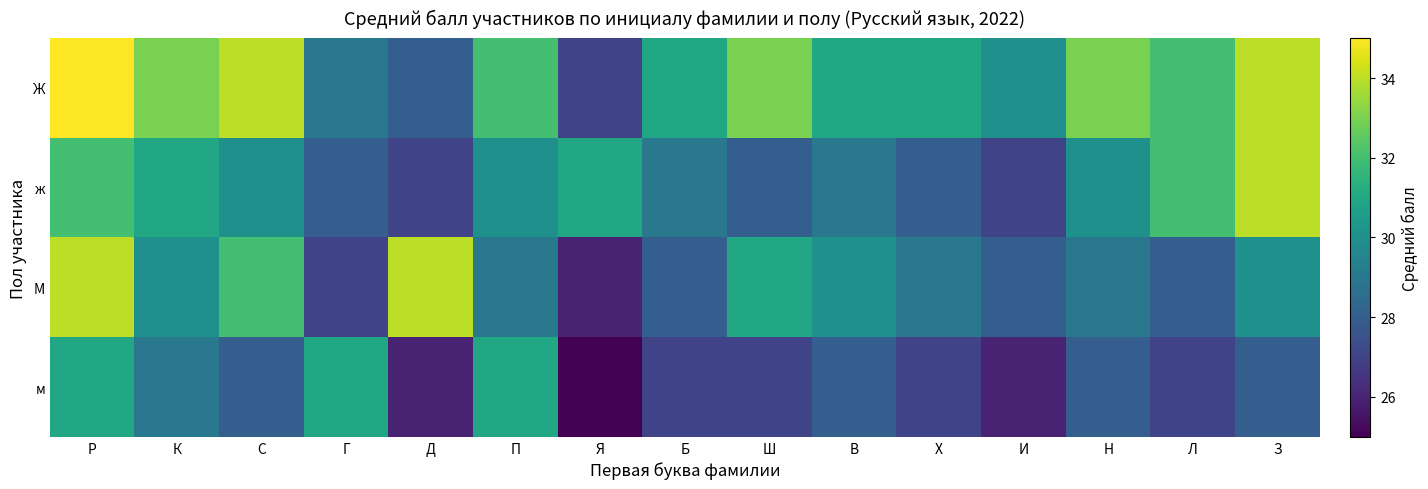

What is the total value across all series at Г?

115